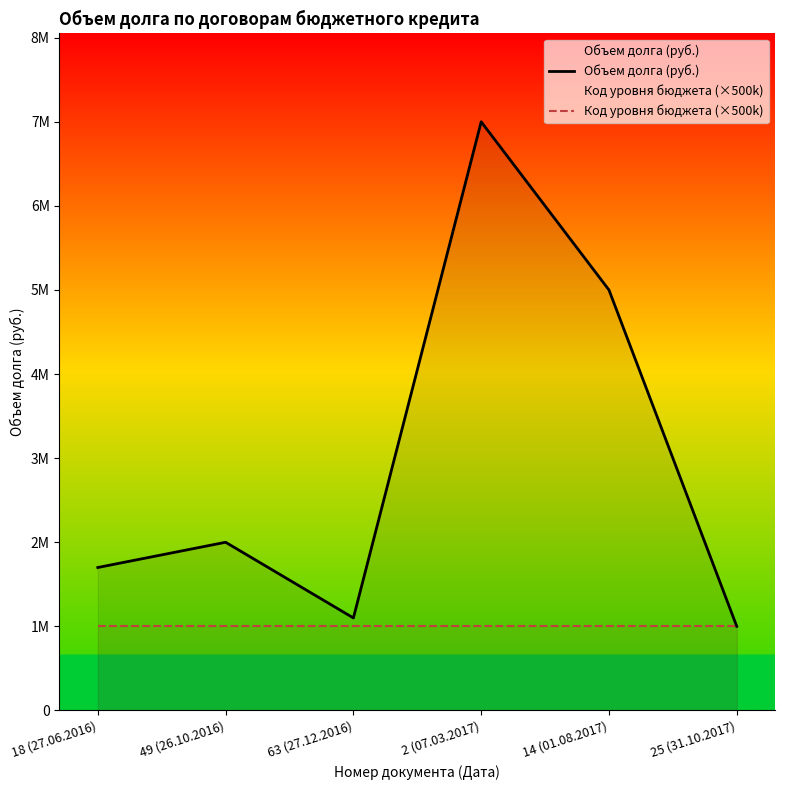

List the series in order of their overall mean, highest first.

Объем долга (руб.), Код уровня бюджета (×500k)